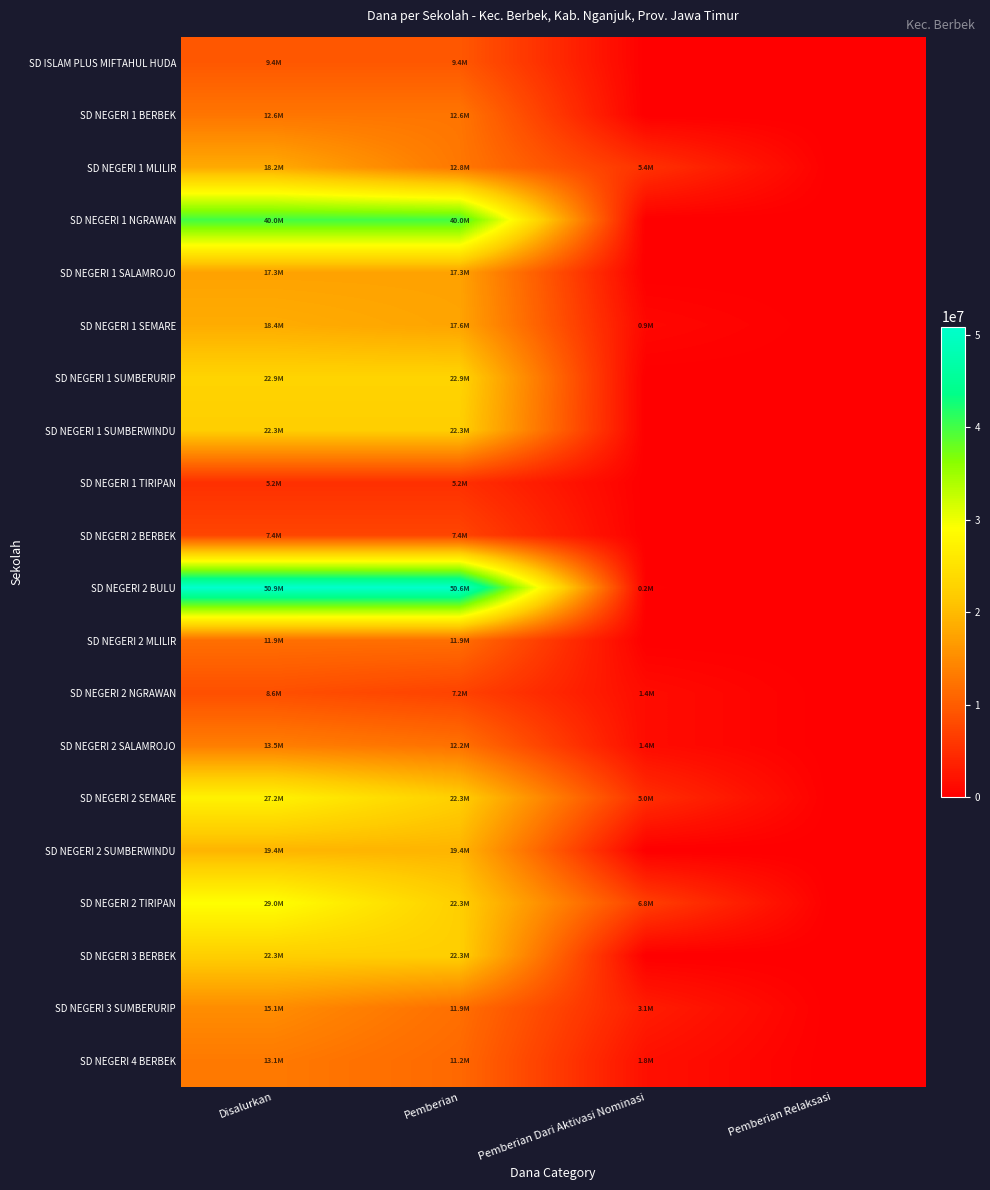

At which category is the sum across all series the highest?

Disalurkan